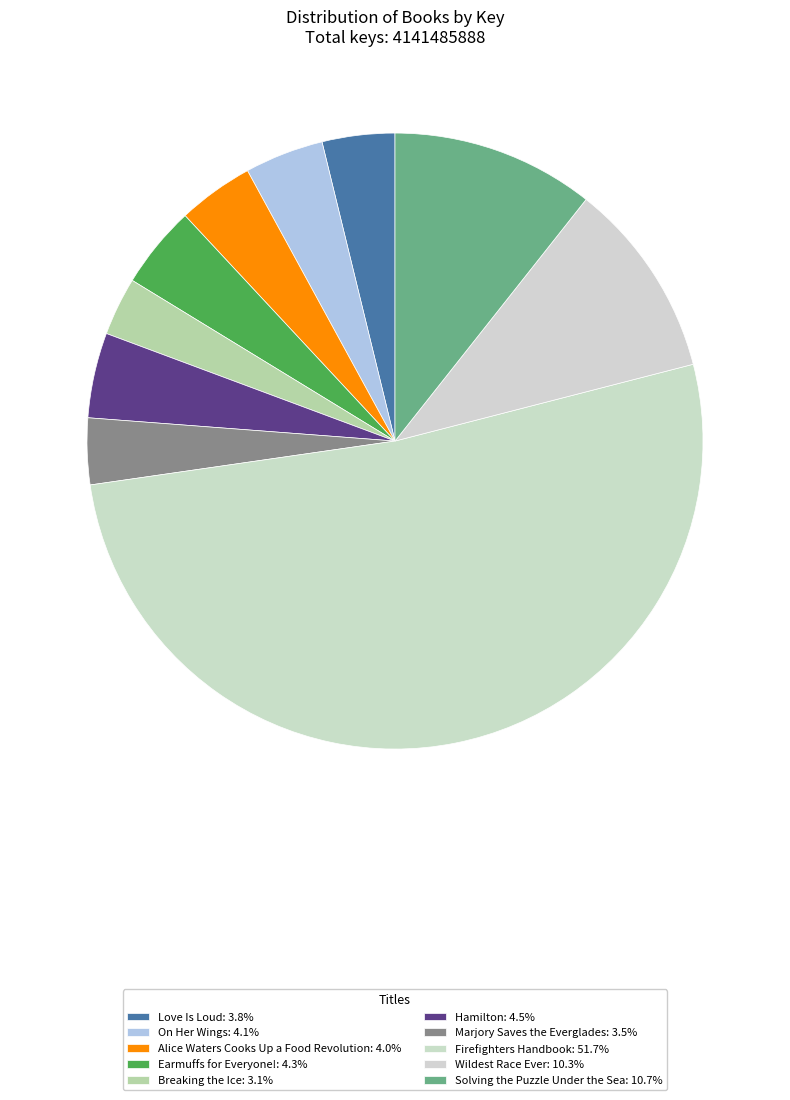

To the nearest percent, what portion does Hamilton represent?

4%